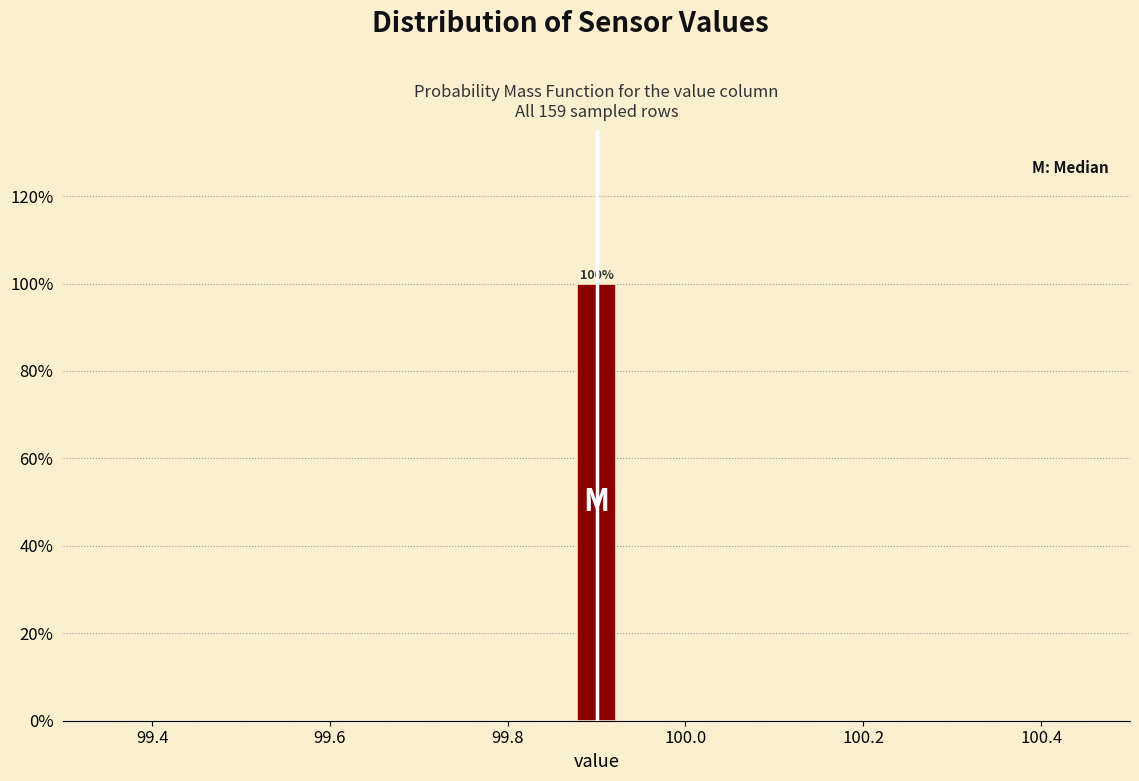

Around what value on the x-axis is the tallest bar? Give the approximate position of its centre, as read against the axis.

99.90